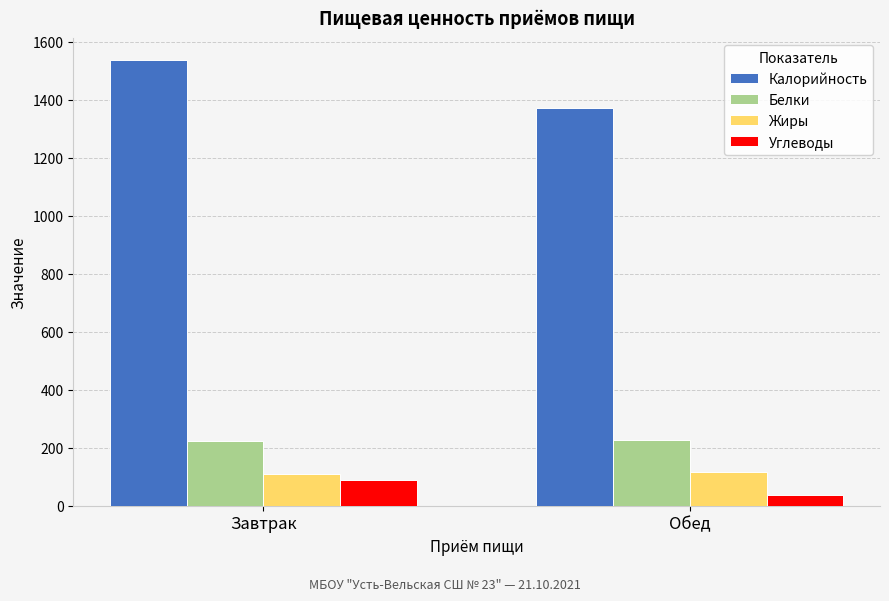

What is the minimum value for Жиры?

109.5